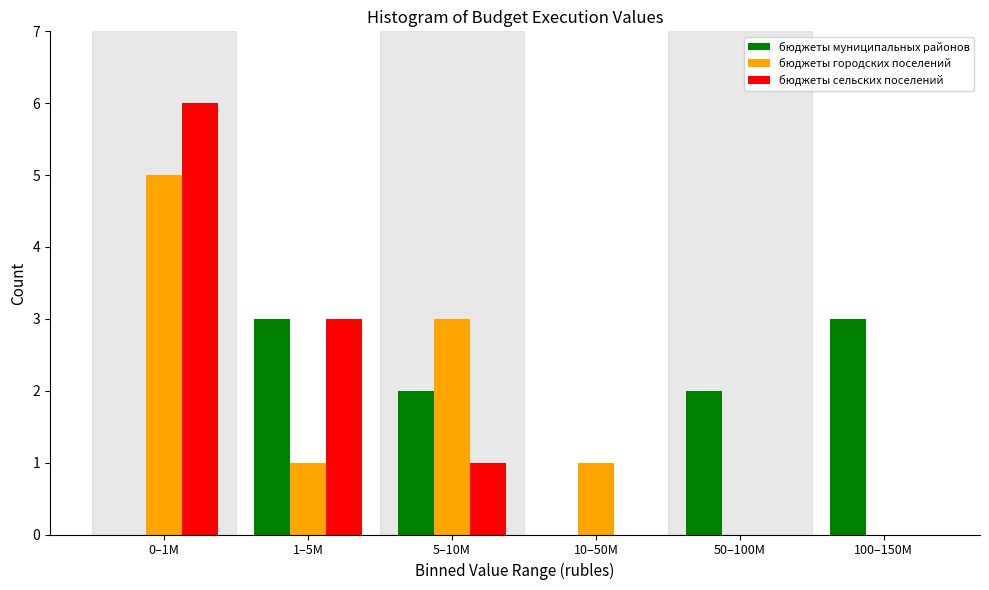

Reading left to right, list all the values displayed in this chart.

бюджеты муниципальных районов: 0–1M=0	1–5M=3	5–10M=2	10–50M=0	50–100M=2	100–150M=3
бюджеты городских поселений: 0–1M=5	1–5M=1	5–10M=3	10–50M=1	50–100M=0	100–150M=0
бюджеты сельских поселений: 0–1M=6	1–5M=3	5–10M=1	10–50M=0	50–100M=0	100–150M=0